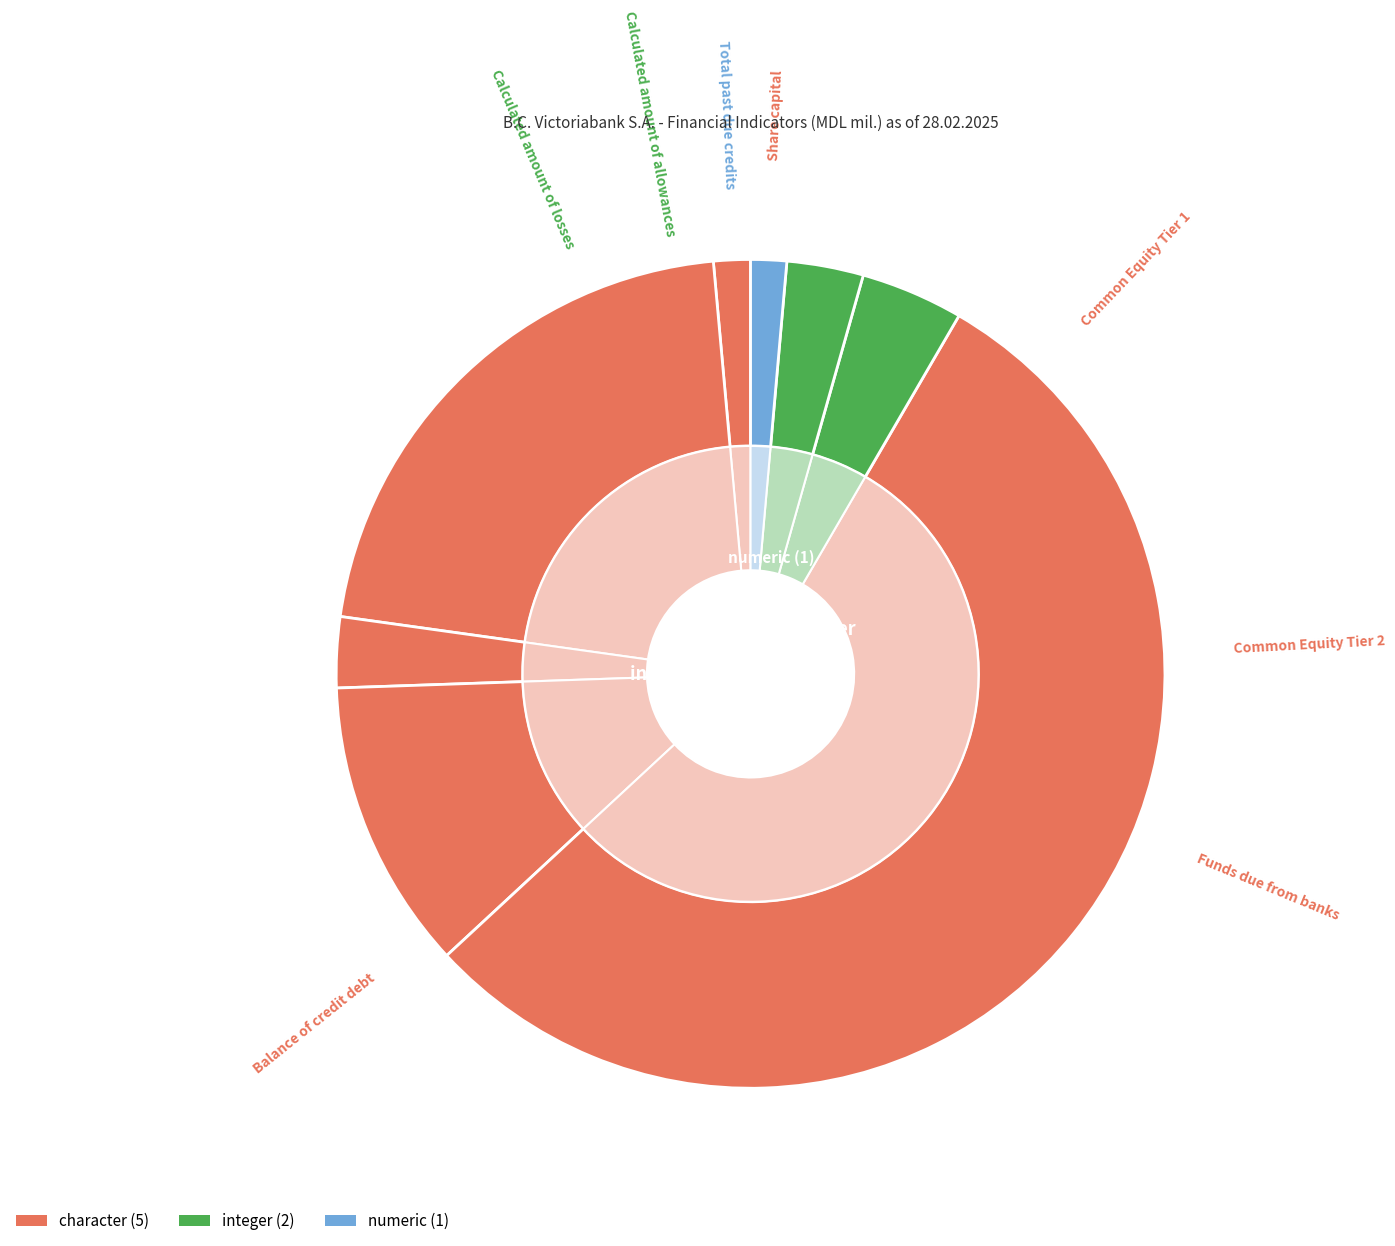

What is the smallest slice in the pie chart?

Total past due credits